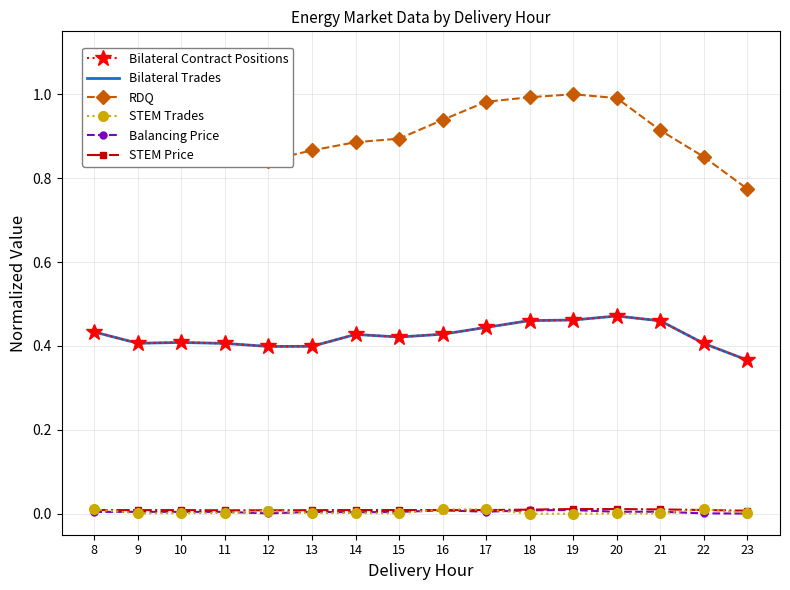

Reading left to right, extract all data points from this chart.

Bilateral Contract Positions: 8=0.4	9=0.4	10=0.4	11=0.4	12=0.4	13=0.4	14=0.4	15=0.4	16=0.4	17=0.4	18=0.5	19=0.5	20=0.5	21=0.5	22=0.4	23=0.4
Bilateral Trades: 8=0.4	9=0.4	10=0.4	11=0.4	12=0.4	13=0.4	14=0.4	15=0.4	16=0.4	17=0.4	18=0.5	19=0.5	20=0.5	21=0.5	22=0.4	23=0.4
RDQ: 8=0.9	9=0.9	10=0.9	11=0.9	12=0.8	13=0.9	14=0.9	15=0.9	16=0.9	17=1.0	18=1.0	19=1.0	20=1.0	21=0.9	22=0.9	23=0.8
STEM Trades: 8=0.0	9=0.0	10=0.0	11=0.0	12=0.0	13=0.0	14=0.0	15=0.0	16=0.0	17=0.0	18=0.0	19=0.0	20=0.0	21=0.0	22=0.0	23=0.0
Balancing Price: 8=0.0	9=0.0	10=0.0	11=0.0	12=0.0	13=0.0	14=0.0	15=0.0	16=0.0	17=0.0	18=0.0	19=0.0	20=0.0	21=0.0	22=0.0	23=0.0
STEM Price: 8=0.0	9=0.0	10=0.0	11=0.0	12=0.0	13=0.0	14=0.0	15=0.0	16=0.0	17=0.0	18=0.0	19=0.0	20=0.0	21=0.0	22=0.0	23=0.0